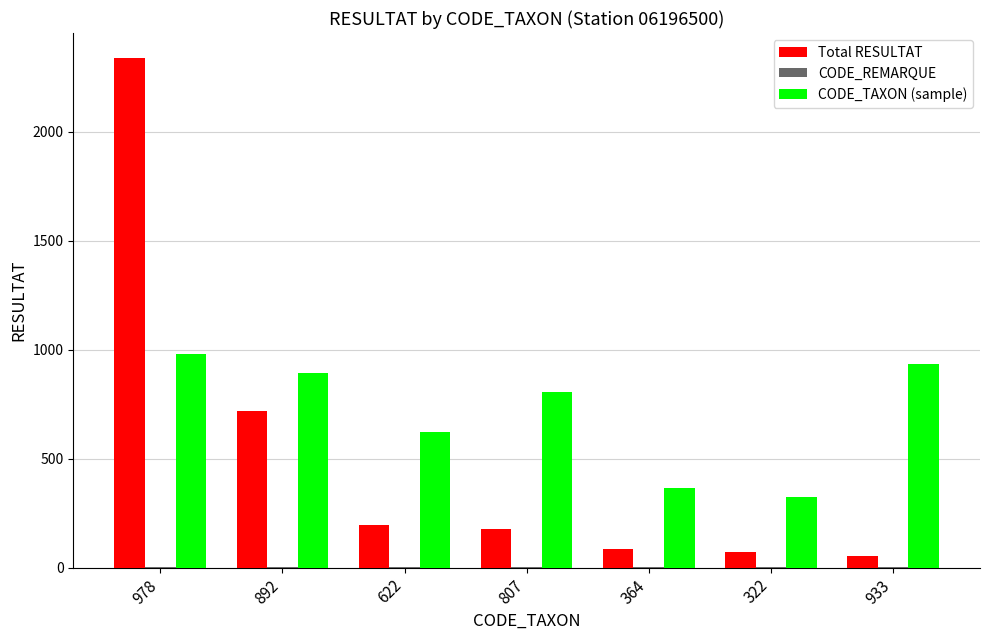

What is the greatest value displayed?

2336